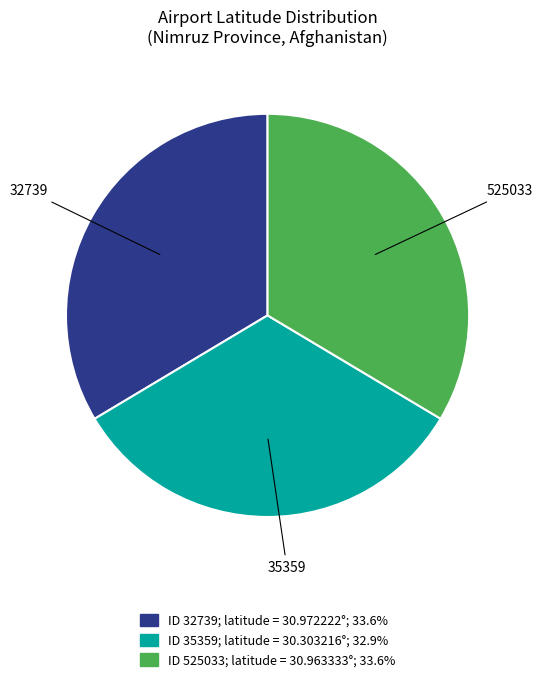

Do 35359 and 525033 together represent more than half of the pie?

Yes